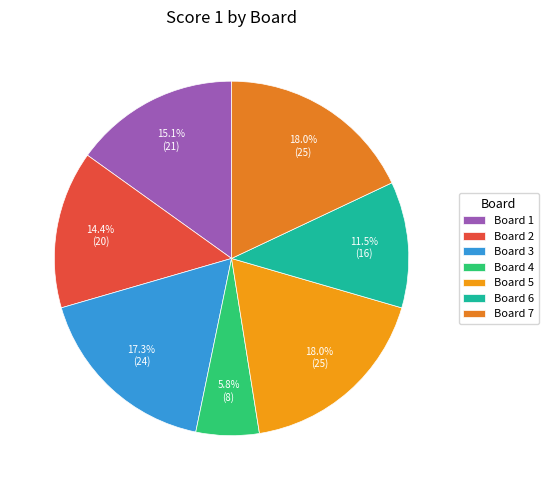

To the nearest percent, what portion does Board 3 represent?

17%